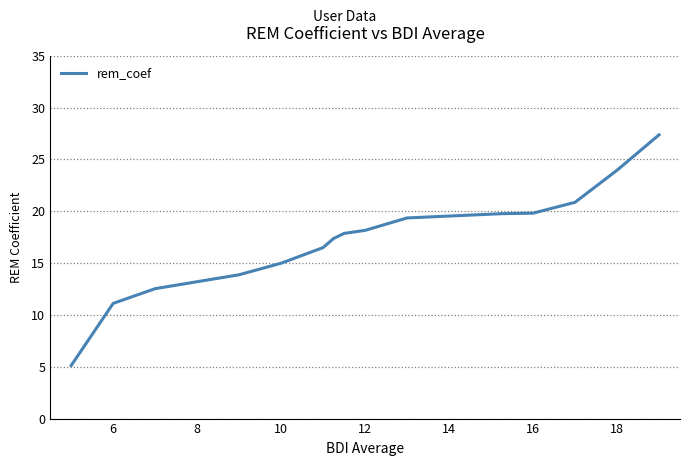

What is the greatest value displayed?

27.4